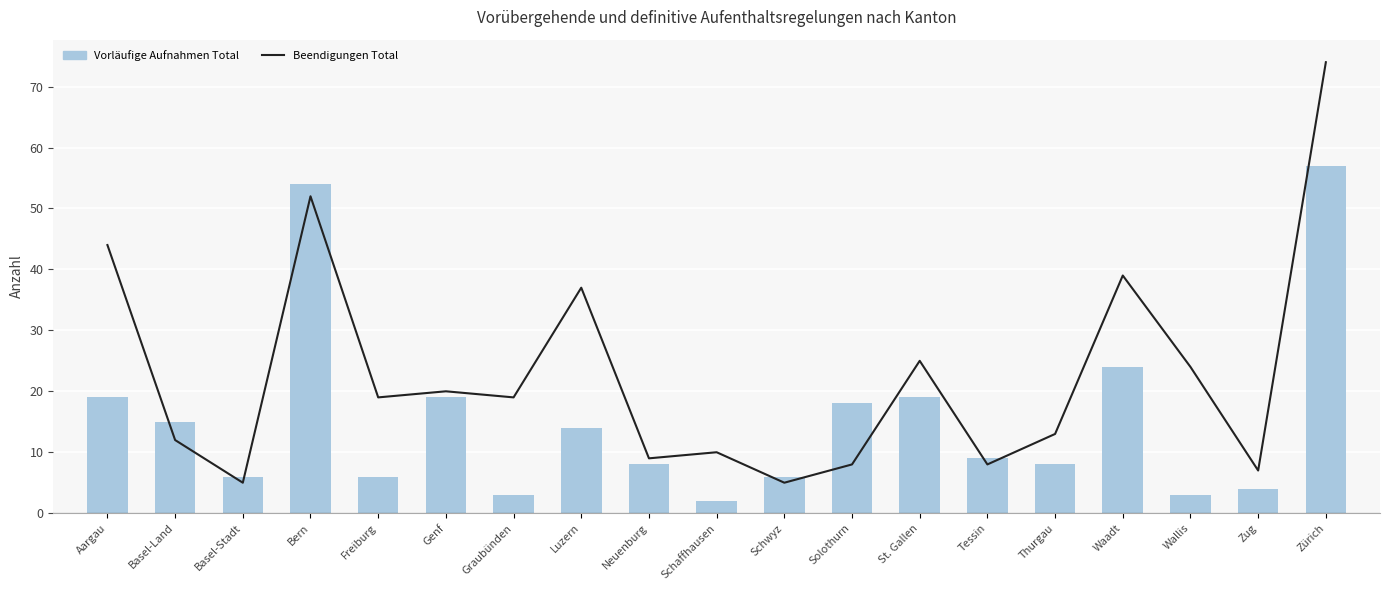

What is the sum of the Beendigungen Total values at Freiburg and Luzern?

56